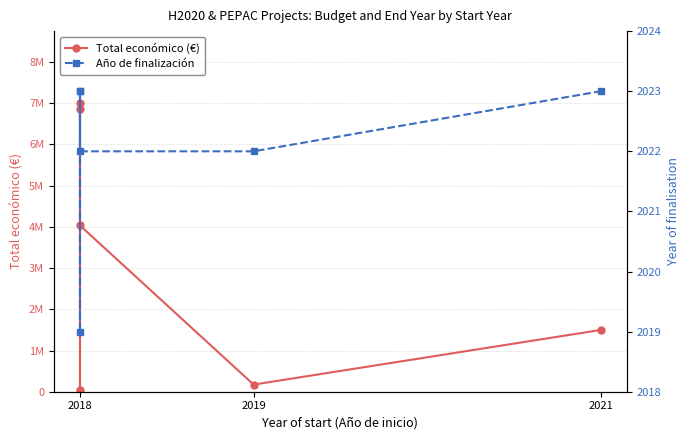

What are all the series names shown in the legend?

Total económico (€), Año de finalización